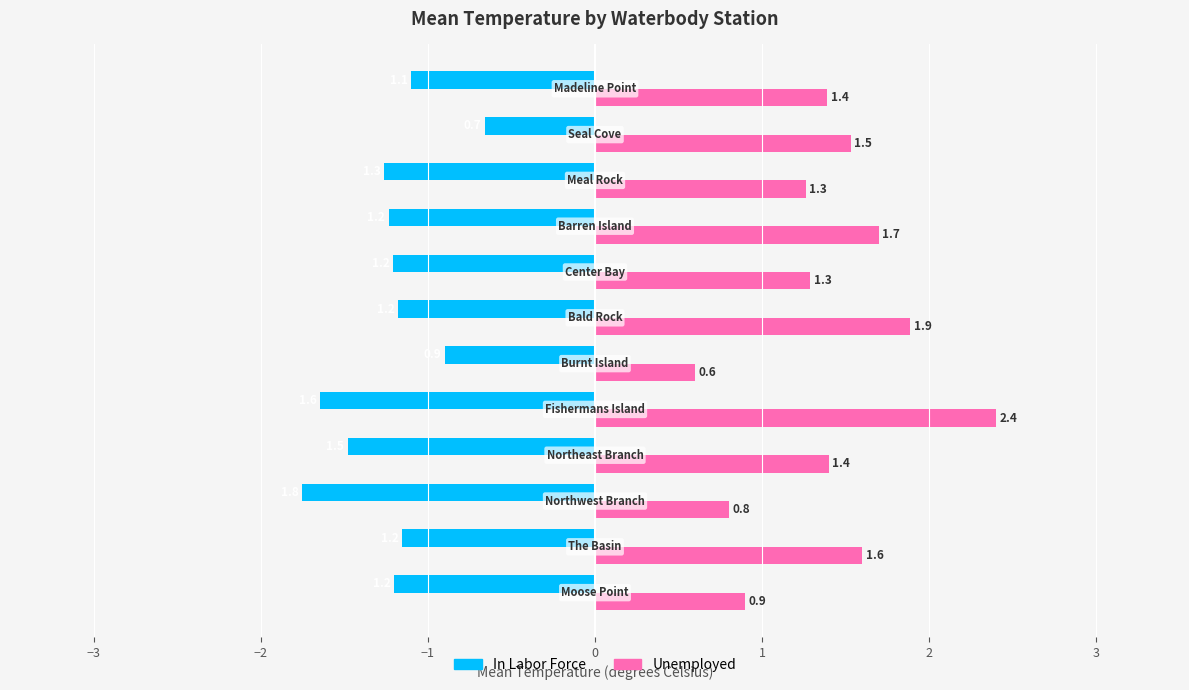

Which series has the widest spread of values?

Unemployed